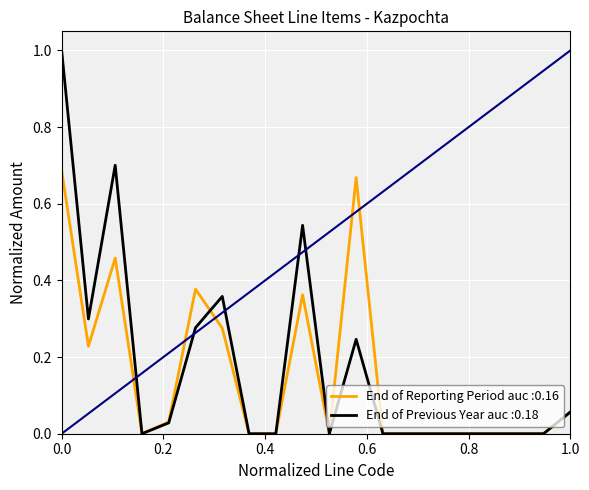

List the series in order of their peak value, lowest first.

End of Reporting Period auc :0.16, End of Previous Year auc :0.18